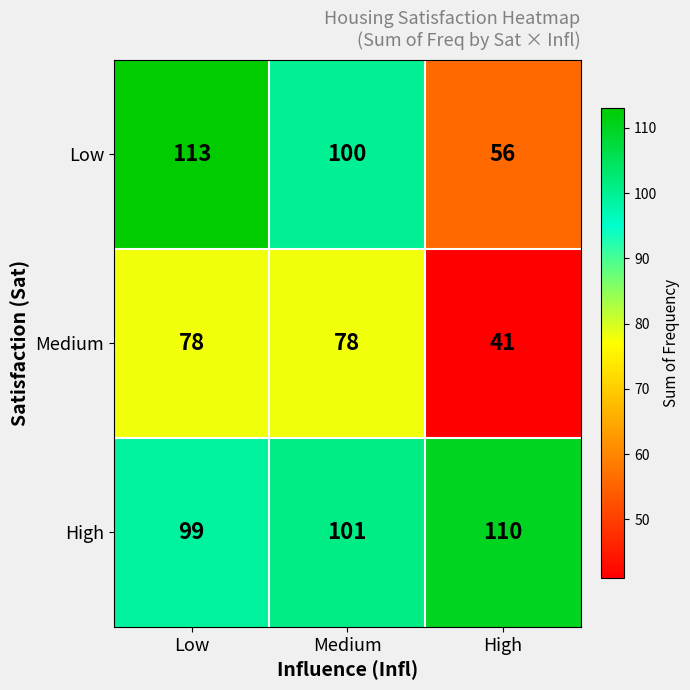

Rank the series by their maximum value, from lowest to highest.

Medium, High, Low